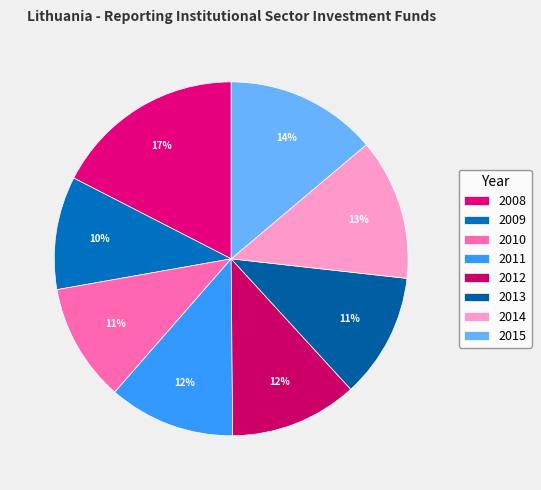

How many segments does this pie chart have?

8